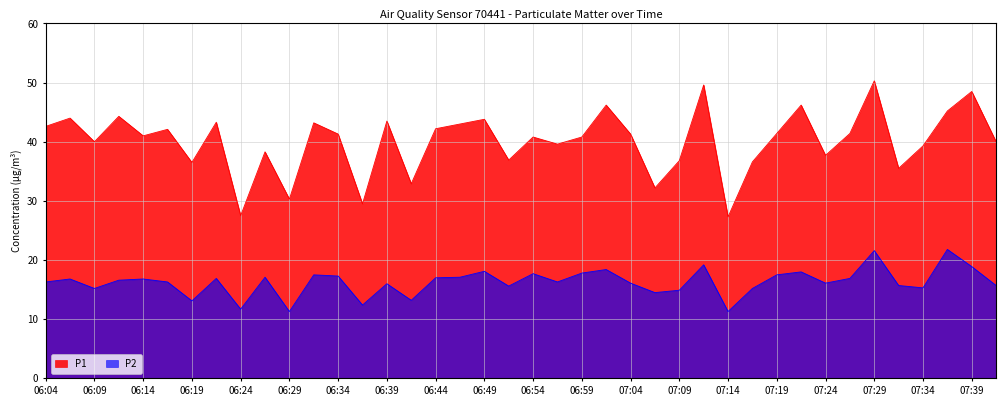

Reading left to right, extract all data points from this chart.

P1: 42.6	44.0	40.0	44.3	41.0	42.1	36.5	43.3	27.5	38.3	30.3	43.2	41.3	29.5	43.5	32.9	42.2	43.0	43.8	36.9	40.8	39.6	40.8	46.2	41.3	32.2	36.8	49.6	27.3	36.6	41.4	46.2	37.7	41.4	50.3	35.5	39.3	45.2	48.5	40.0
P2: 16.3	16.8	15.2	16.6	16.8	16.3	13.1	16.9	11.7	17.1	11.3	17.5	17.3	12.4	16.0	13.2	17.0	17.1	18.1	15.6	17.7	16.3	17.8	18.4	16.1	14.5	14.9	19.2	11.3	15.2	17.5	18.0	16.1	16.9	21.6	15.7	15.3	21.8	18.9	15.7